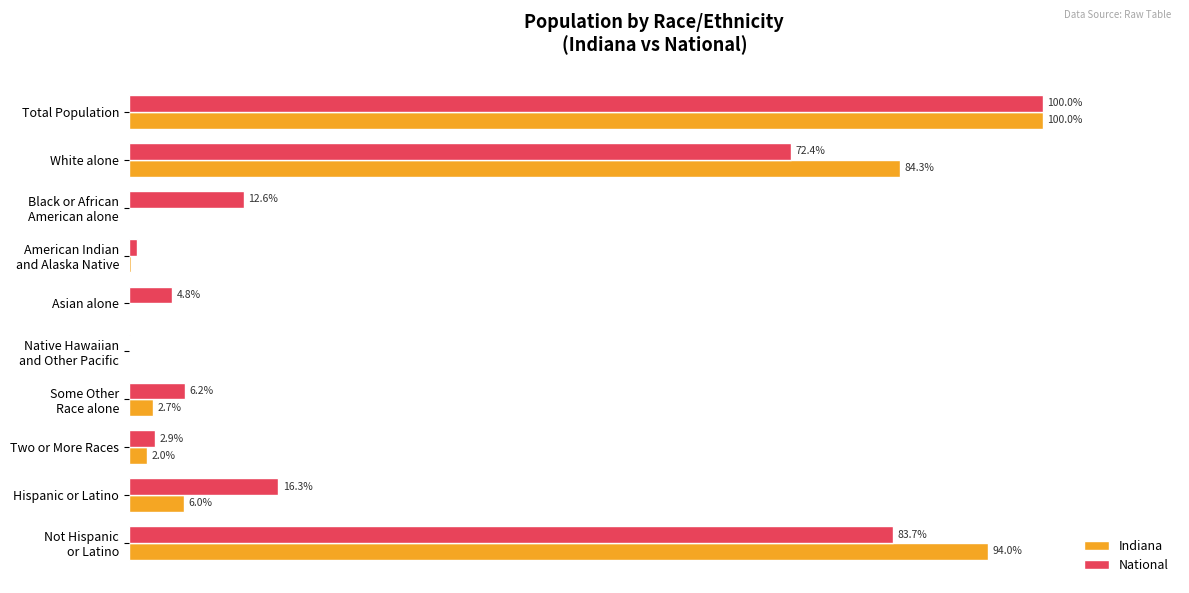

What are all the series names shown in the legend?

Indiana, National